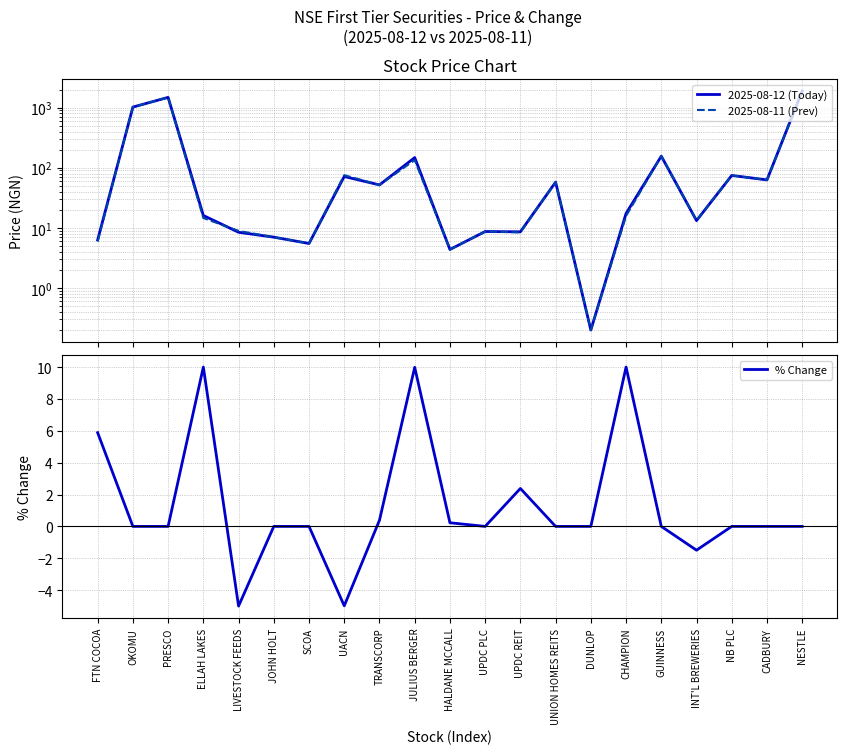

How many values in % Change are above zero?

7